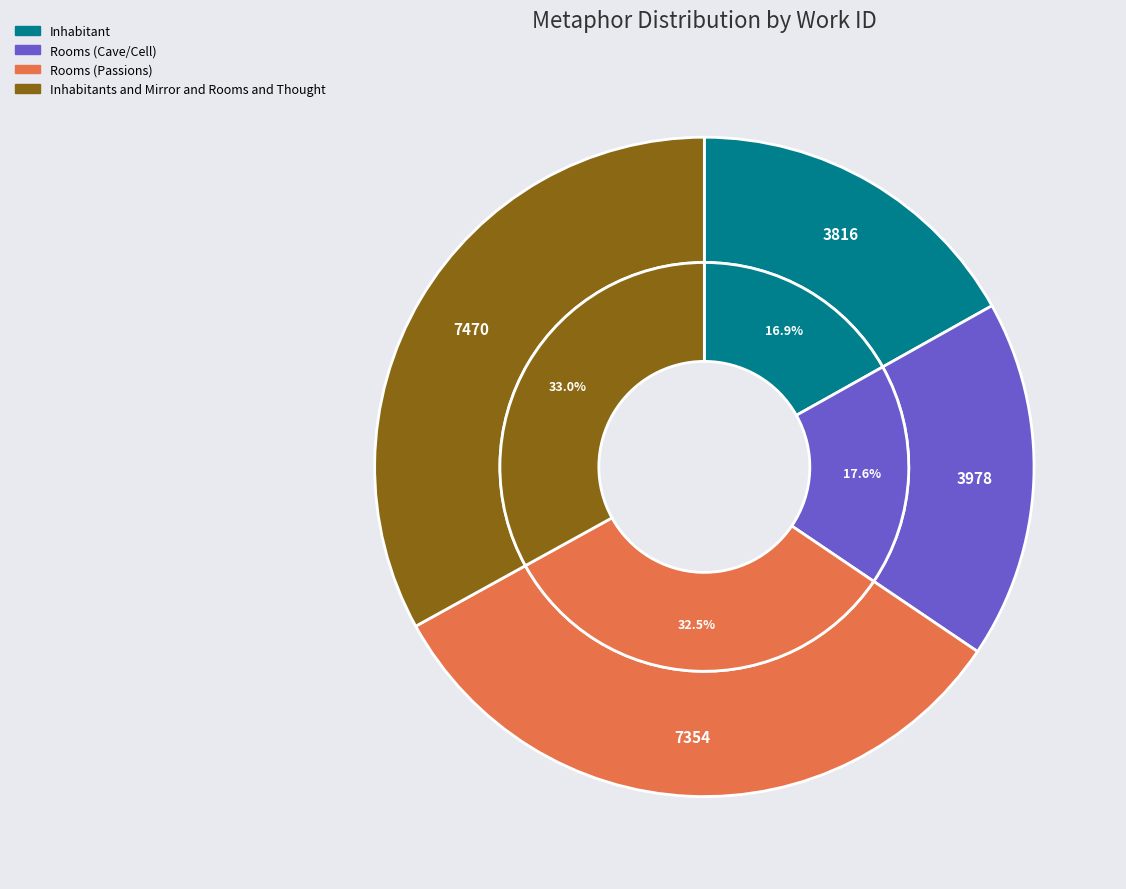

How many slices are in this pie chart?

4